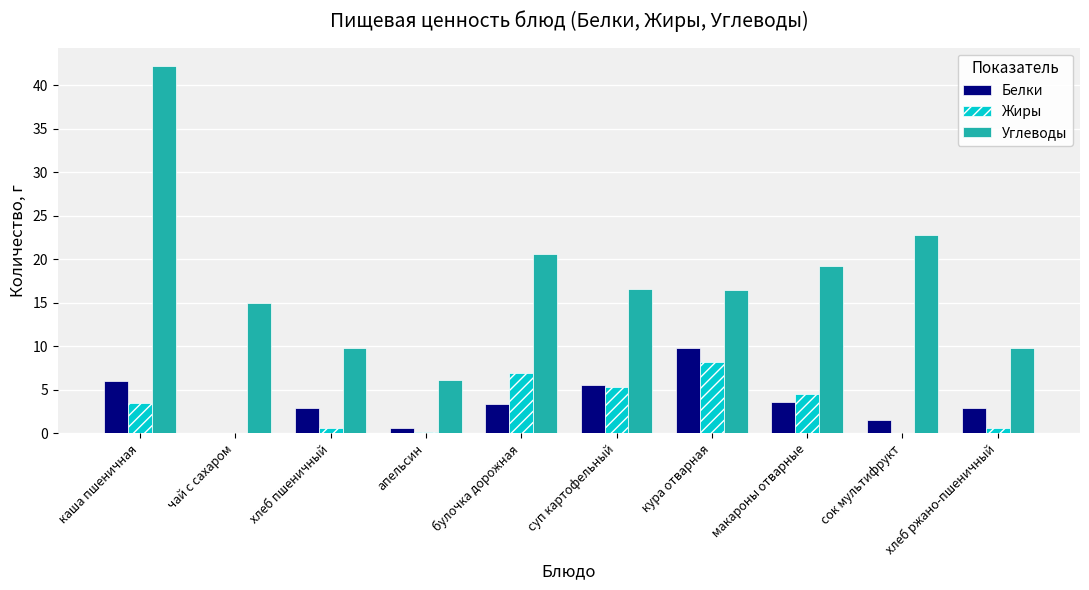

Where is Углеводы nearest to the value 24?

сок мультифрукт